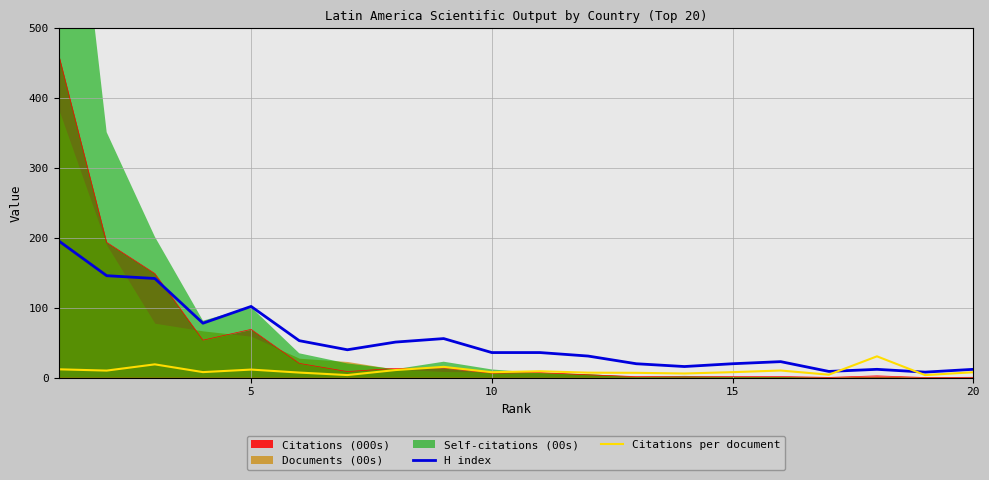

True or false: Citations (000s) and H index intersect in this chart.

True